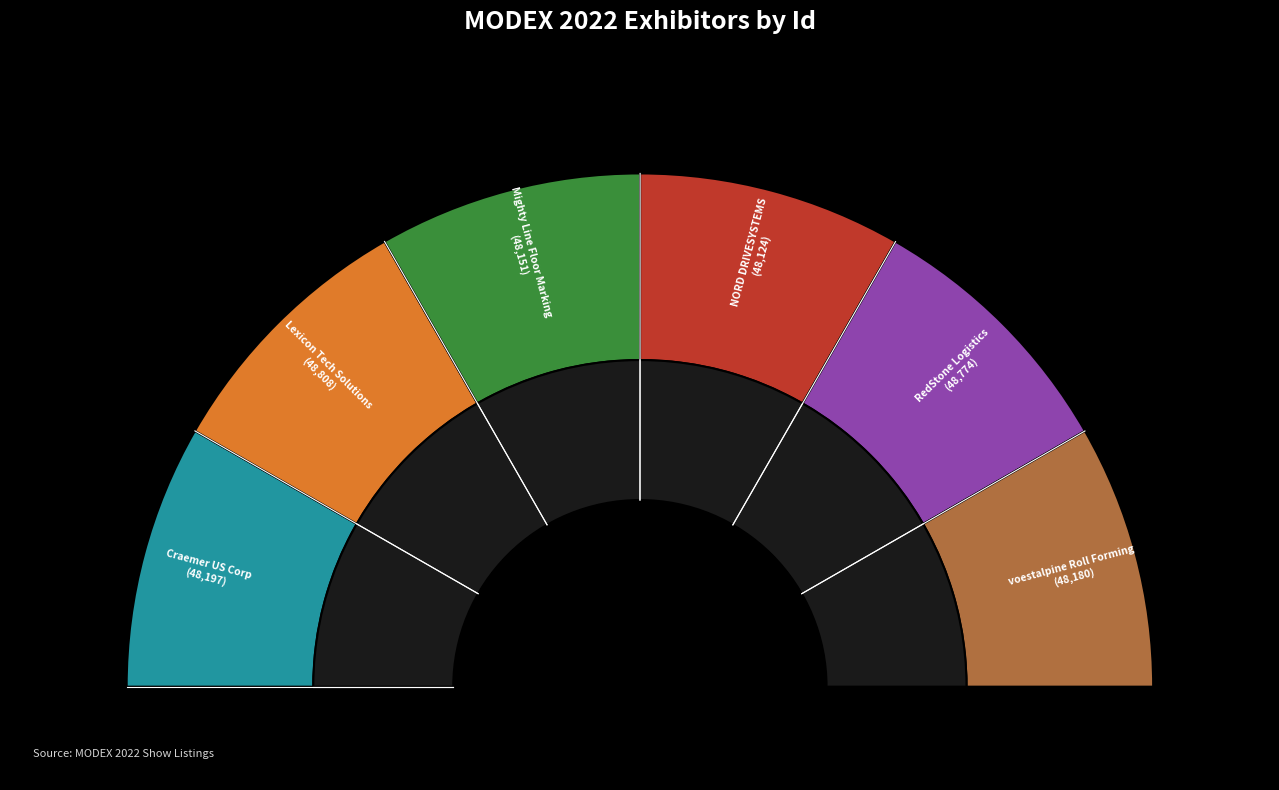

Is the sum of voestalpine Roll Forming and Lexicon Tech Solutions greater than half?

No